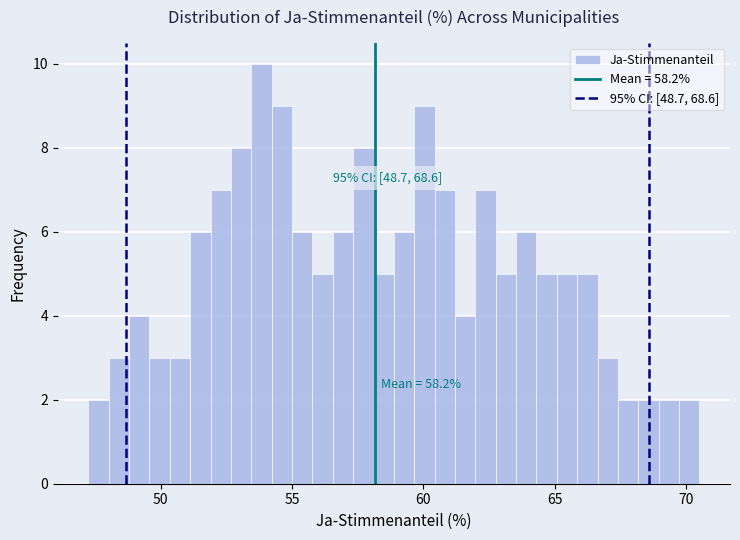

Read against the x-axis, roughly where is the centre of the tallest bar?

54.0